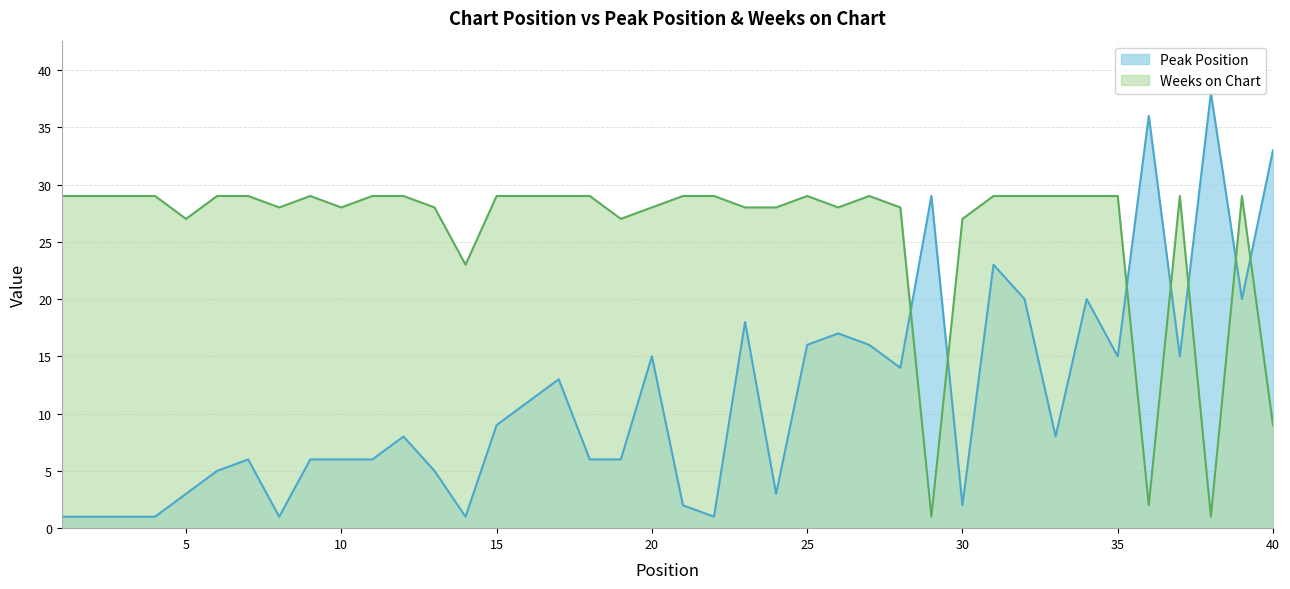

Which category has the highest value in the Weeks on Chart series?

1